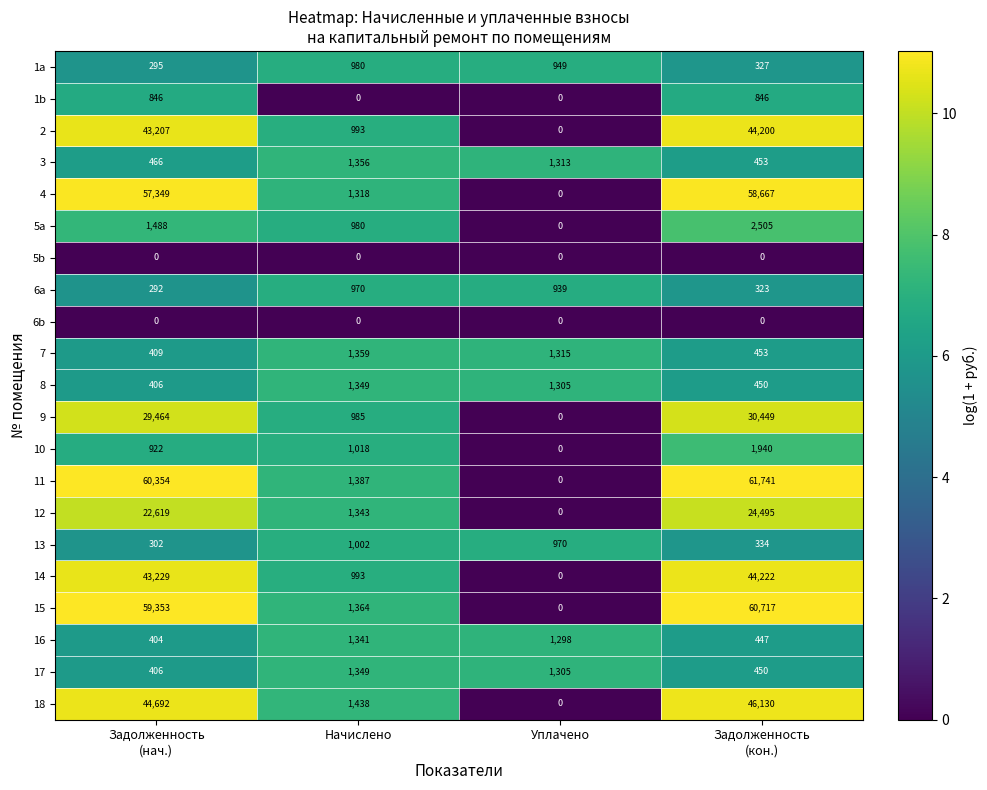

At which label does 6a first exceed 939?

Начислено